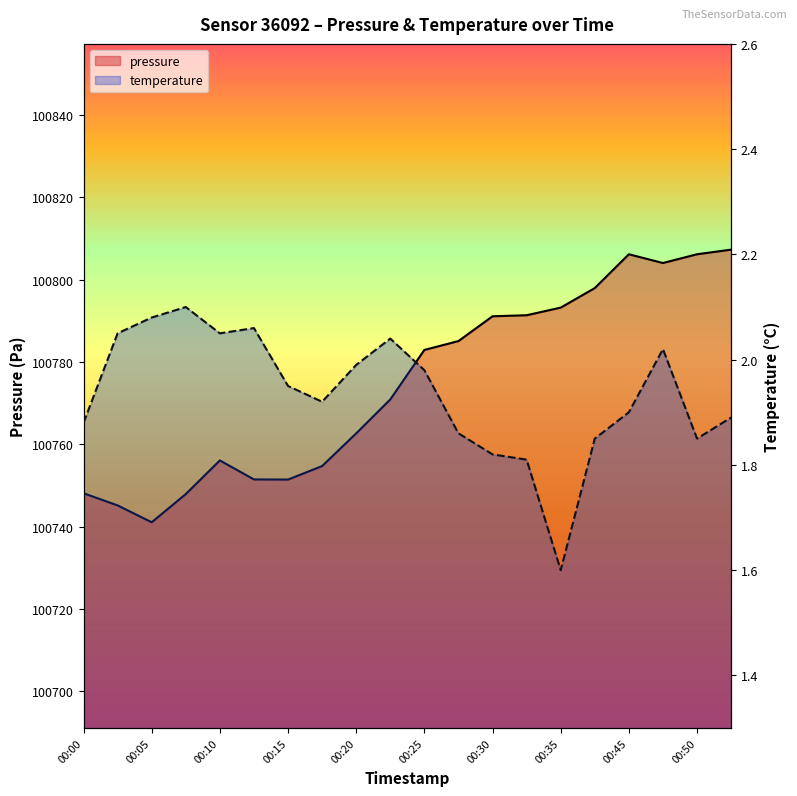

What is the value of the pressure point at the 3rd from the left?

100741.0